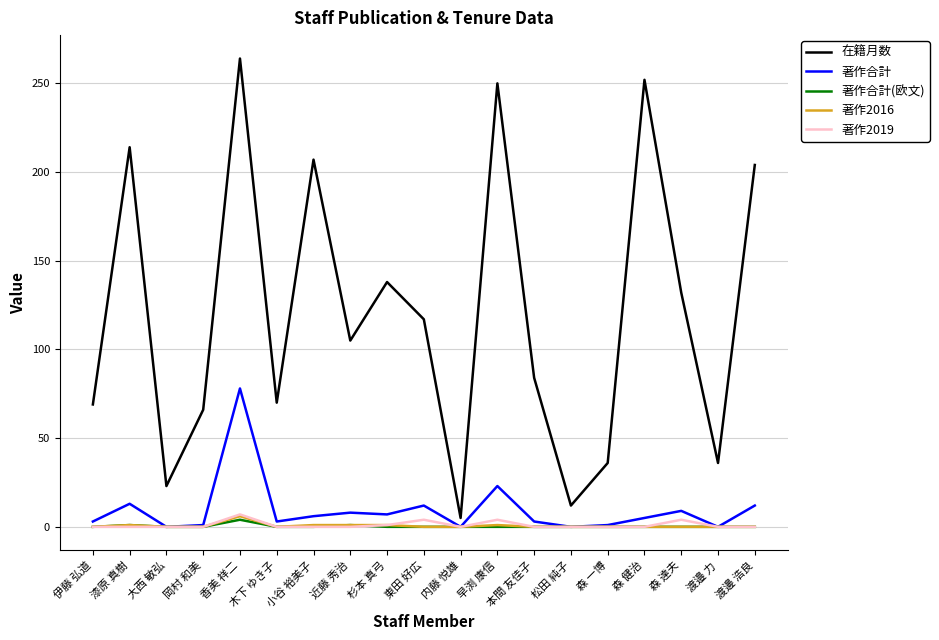

The value of 著作2019 at 森 健治 is 0. True or false?

True